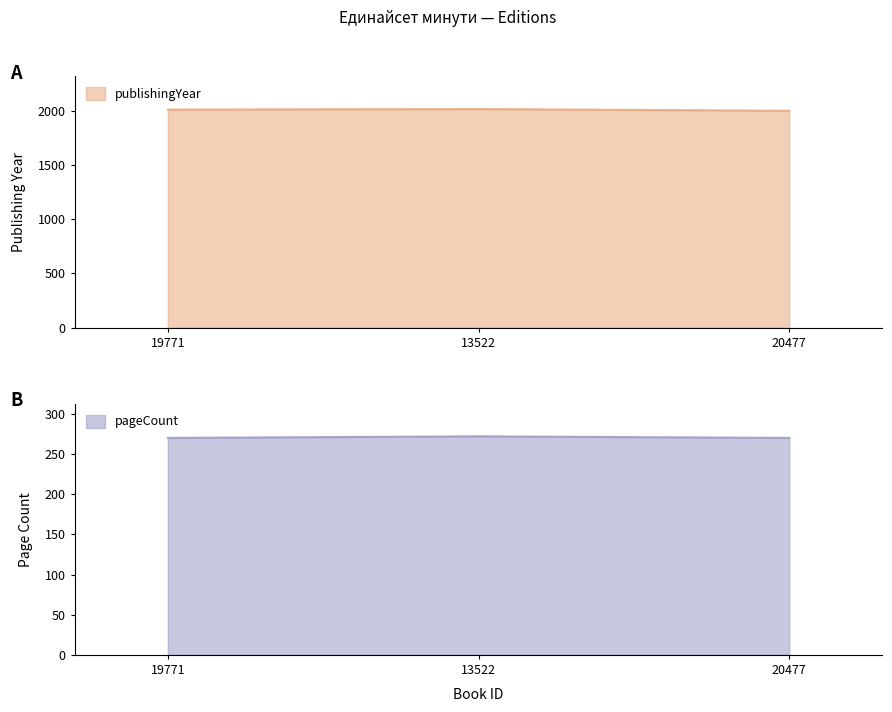

At 20477, list the series in order from largest to smallest.

publishingYear, pageCount